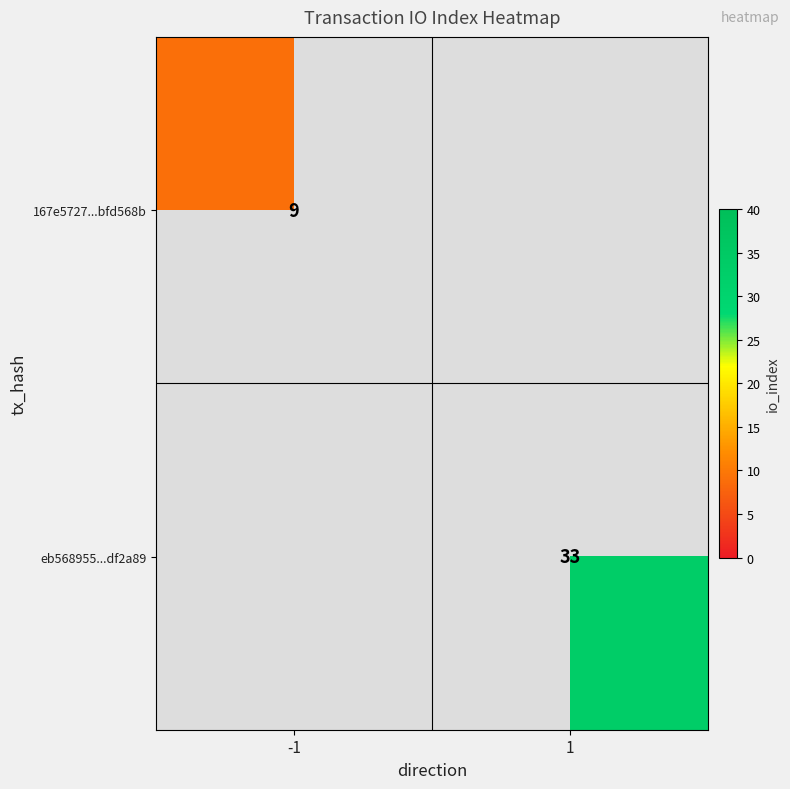

What is the smallest value displayed?

9.0